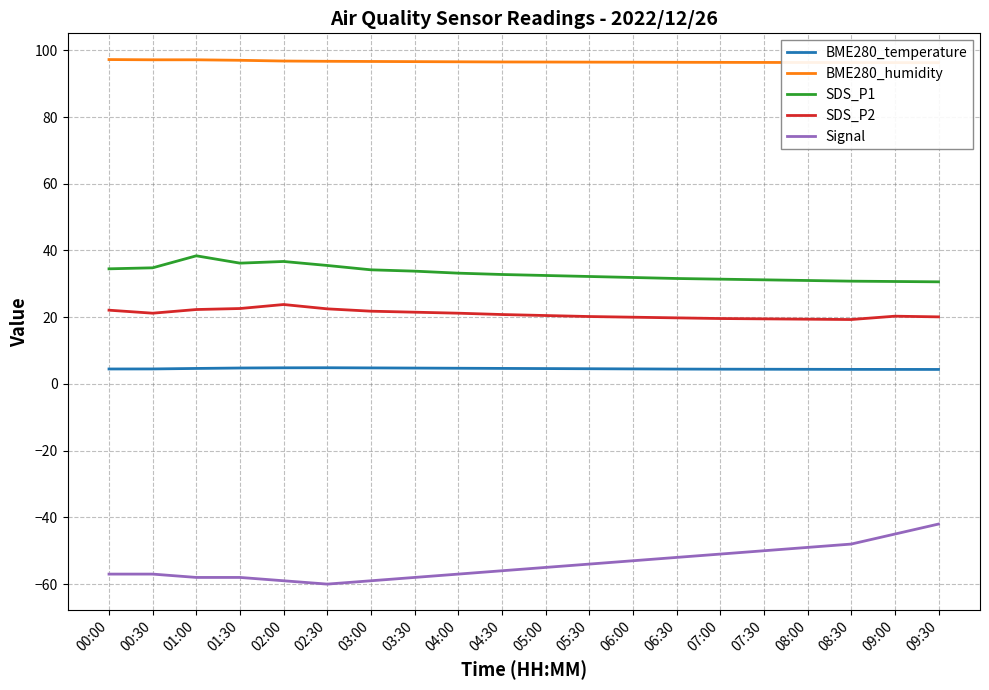

How many interior local valleys does the SDS_P1 series have?

1